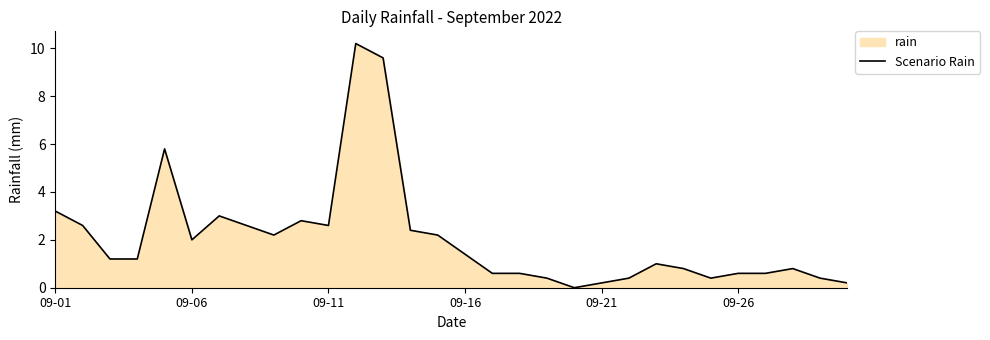

What is the average value?

2.1